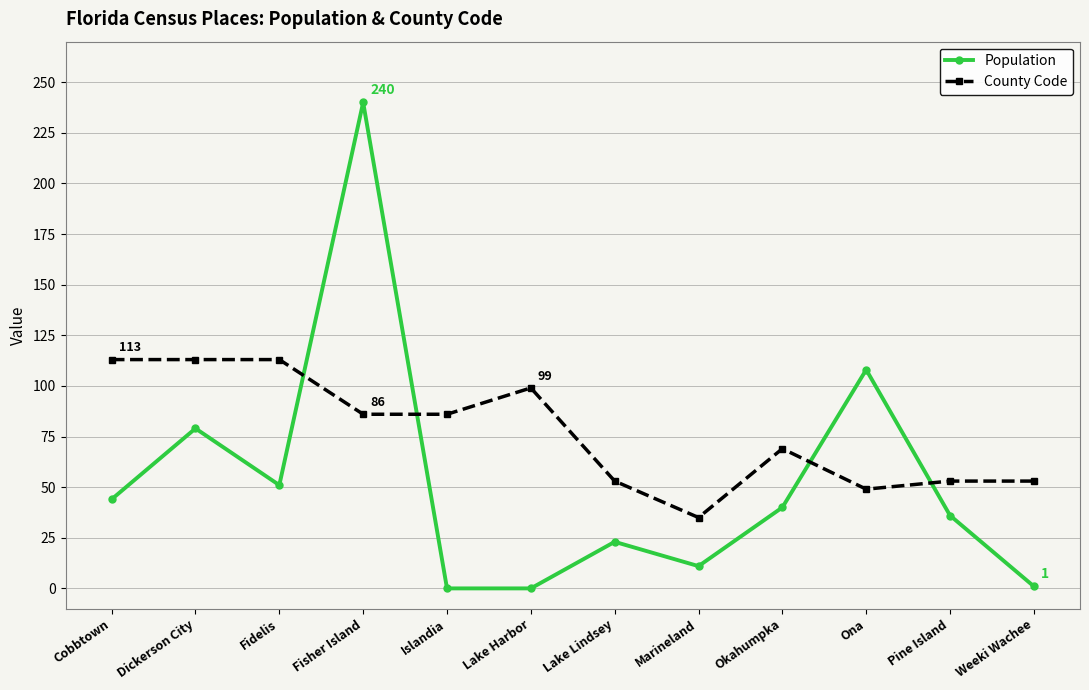

Where do Population and County Code first cross each other?

Fidelis and Fisher Island